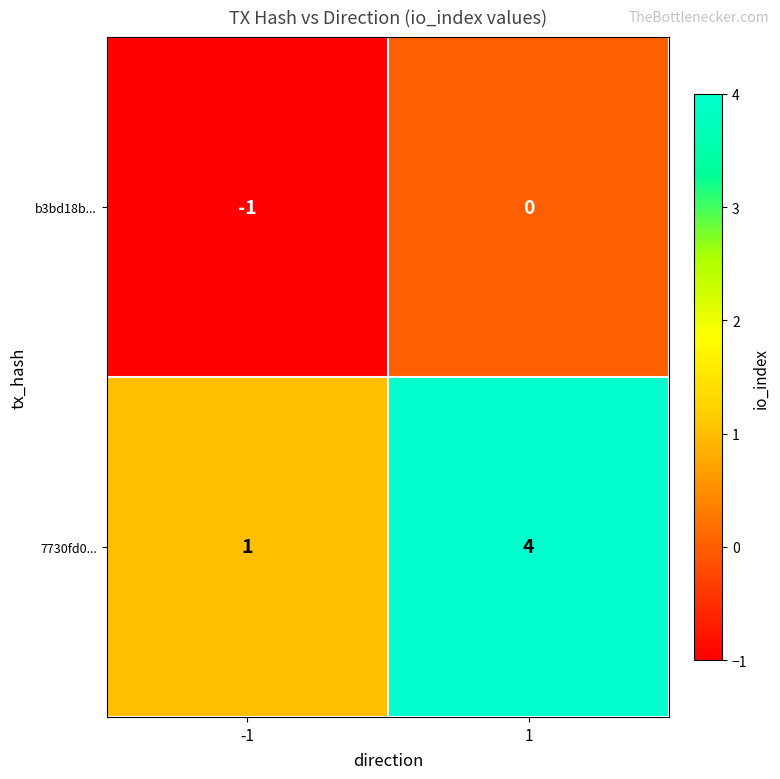

What is the highest value of the 7730fd0... series?

4